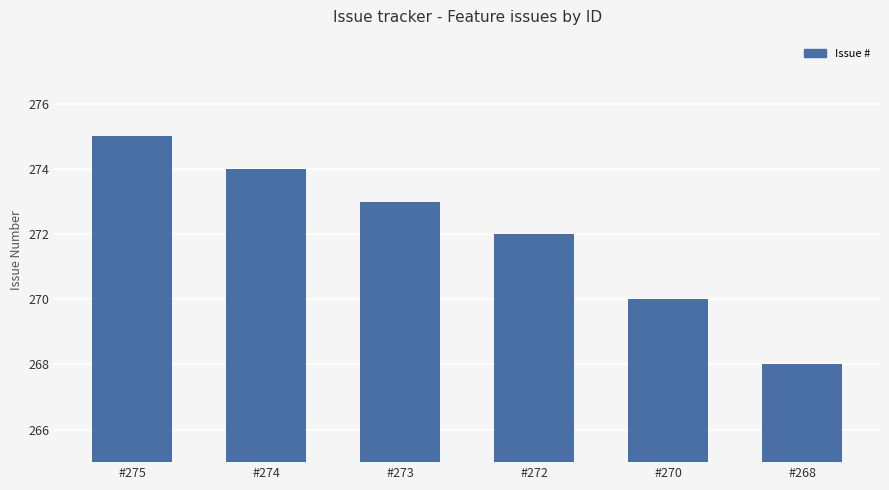

Rank the categories by value from highest to lowest.

#275, #274, #273, #272, #270, #268